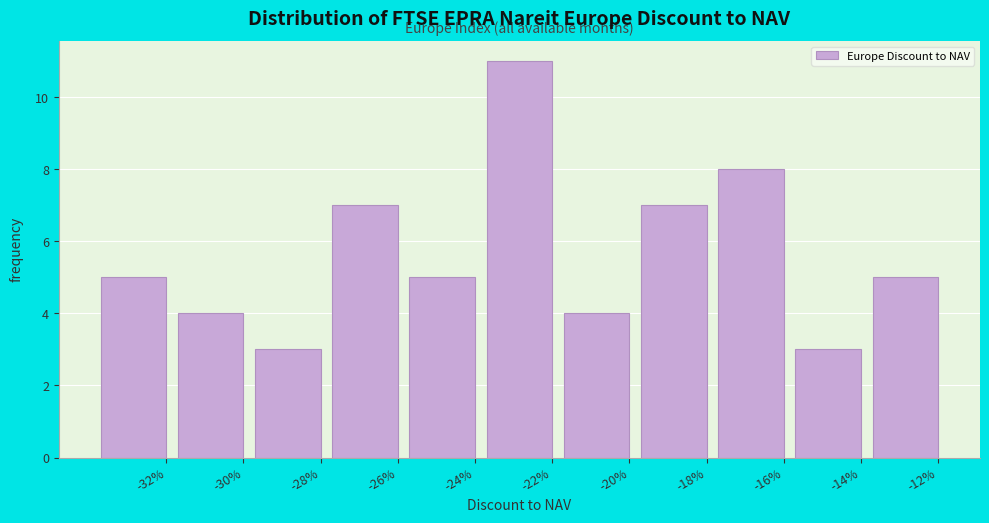

Reading left to right, list all the values displayed in this chart.

-32%=5	-30%=4	-28%=3	-26%=7	-24%=5	-22%=11	-20%=4	-18%=7	-16%=8	-14%=3	-12%=5